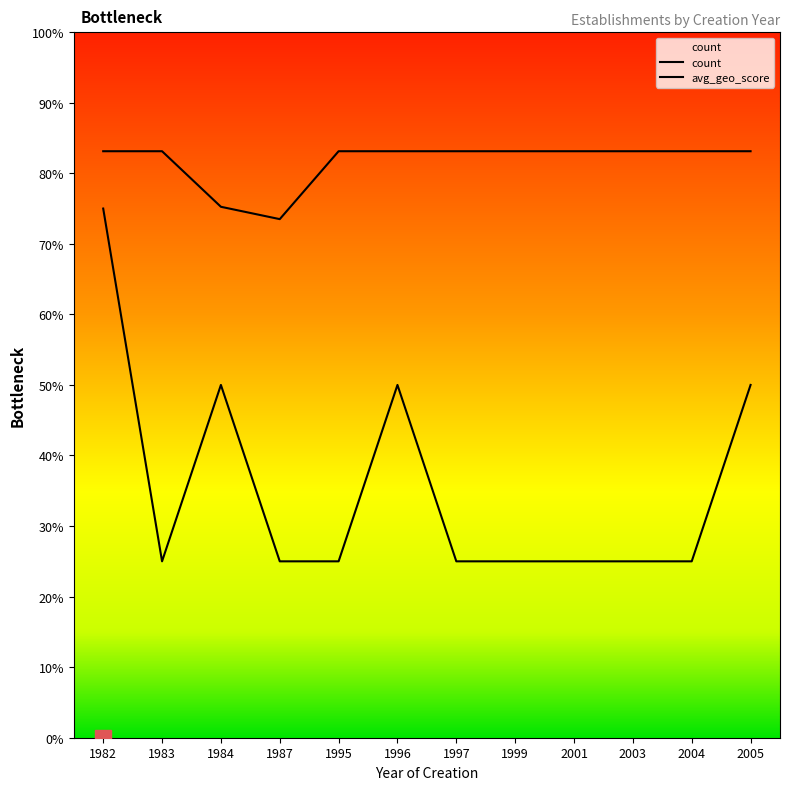

Reading left to right, extract all data points from this chart.

count: 3.0	1.0	2.0	1.0	1.0	2.0	1.0	1.0	1.0	1.0	1.0	2.0
avg_geo_score: 3.3	3.3	3.0	2.9	3.3	3.3	3.3	3.3	3.3	3.3	3.3	3.3